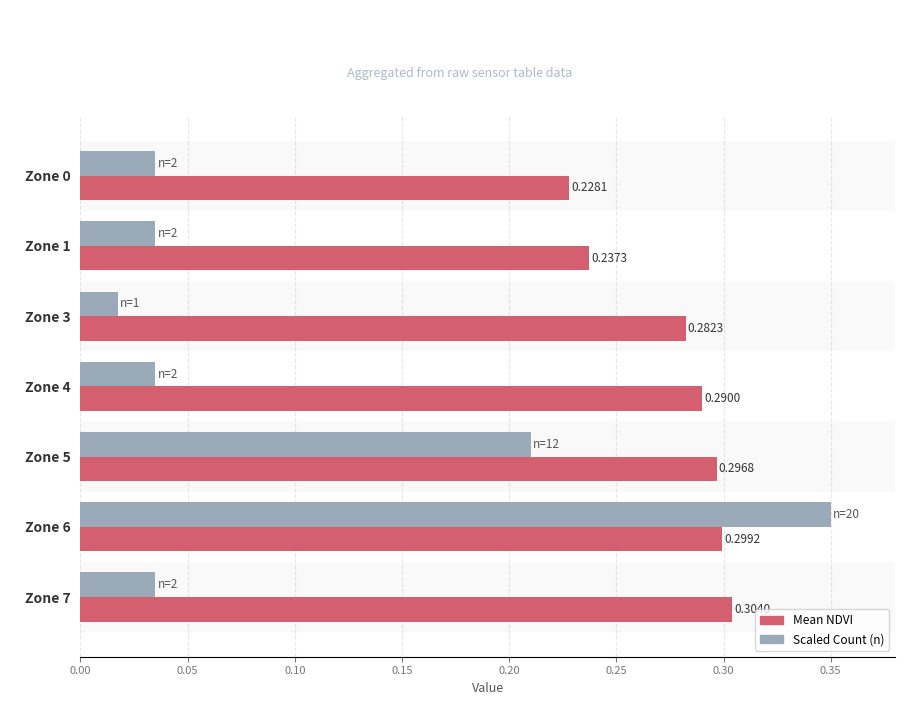

What is the total value across all series at Zone 5?

0.5